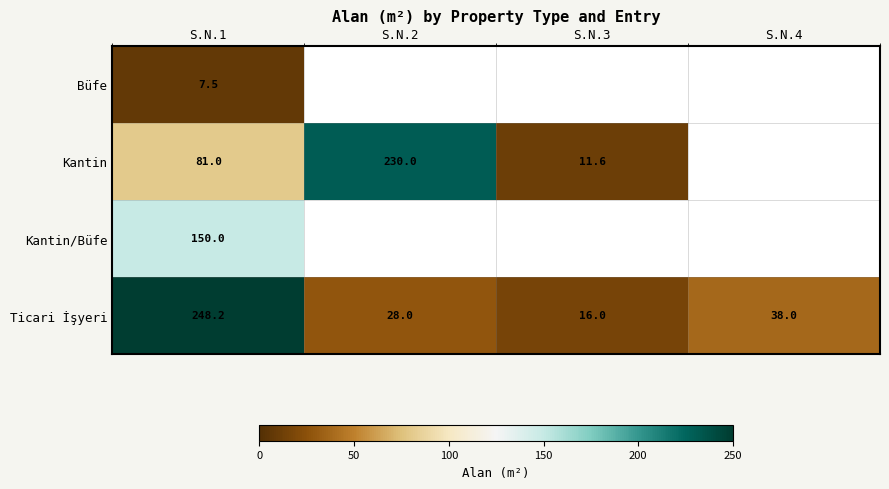

Is the value of Ticari İşyeri at S.N.3 greater than the value of Kantin at S.N.3?

Yes